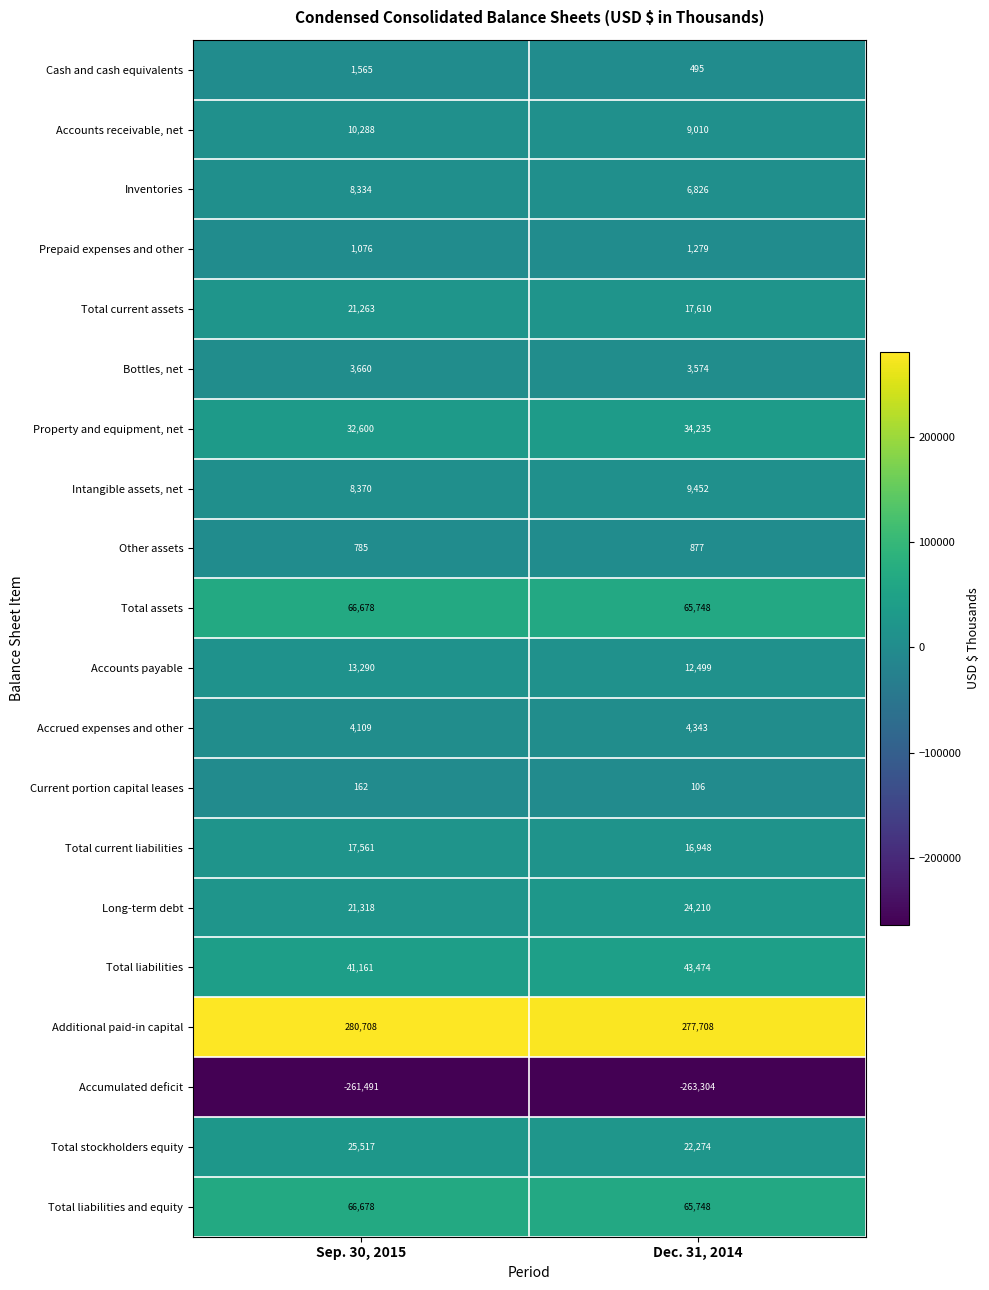

Rank the categories by Bottles, net value from highest to lowest.

Sep. 30, 2015, Dec. 31, 2014